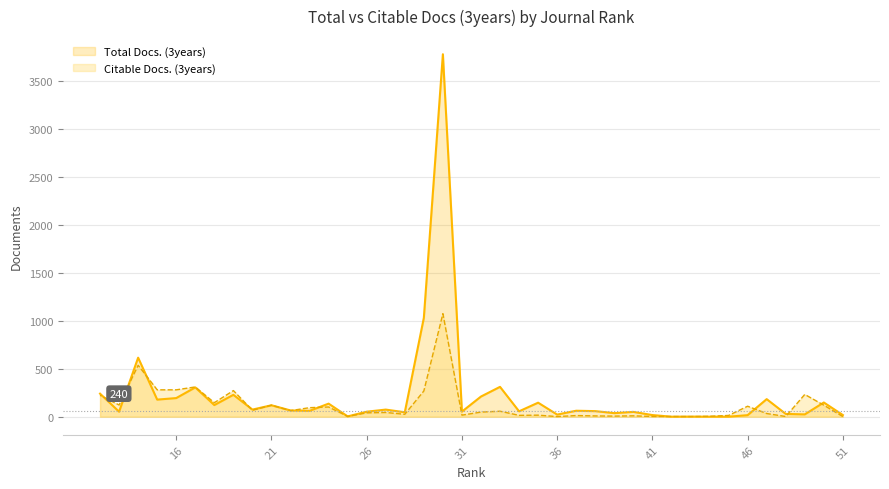

What is the difference between the maximum and minimum values in the Citable Docs. (3years) series?

1073